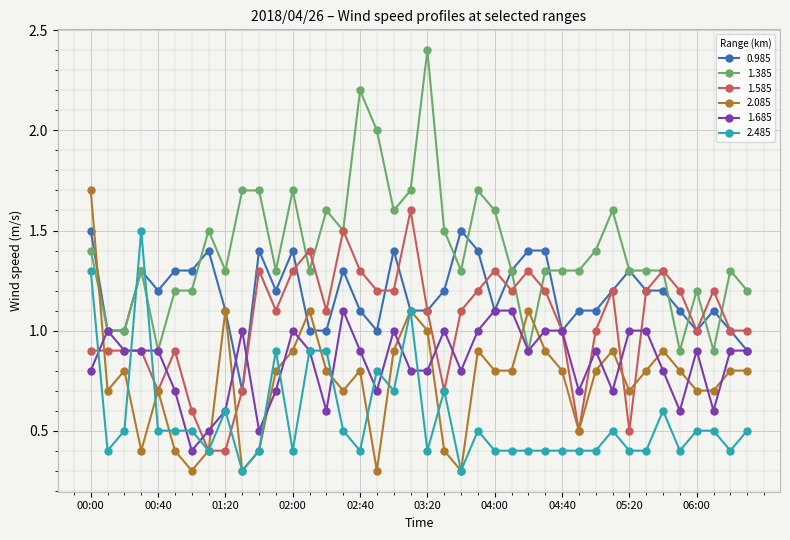

True or false: 2.485 has more than 2 interior local peaks.

True